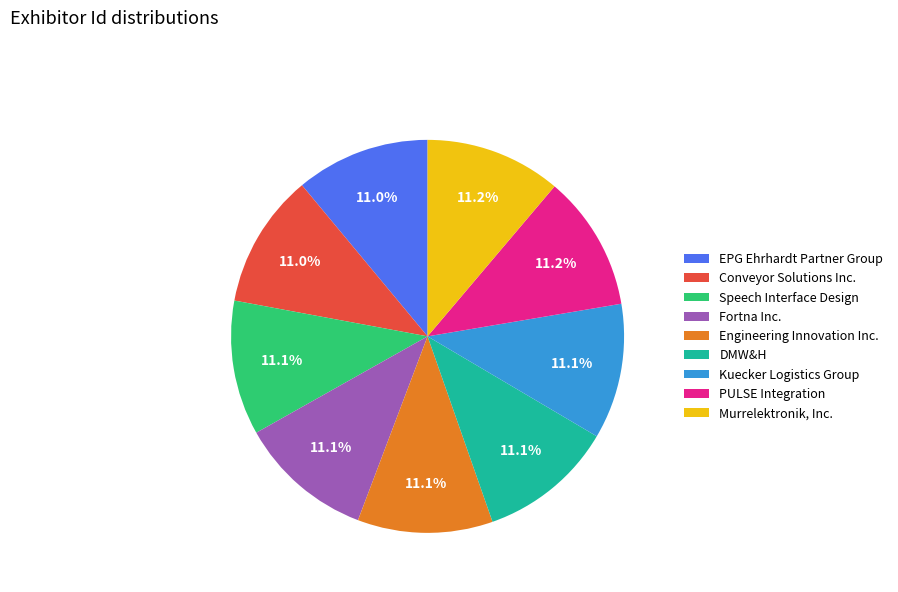

Is it true that EPG Ehrhardt Partner Group is 11% of the pie?

True